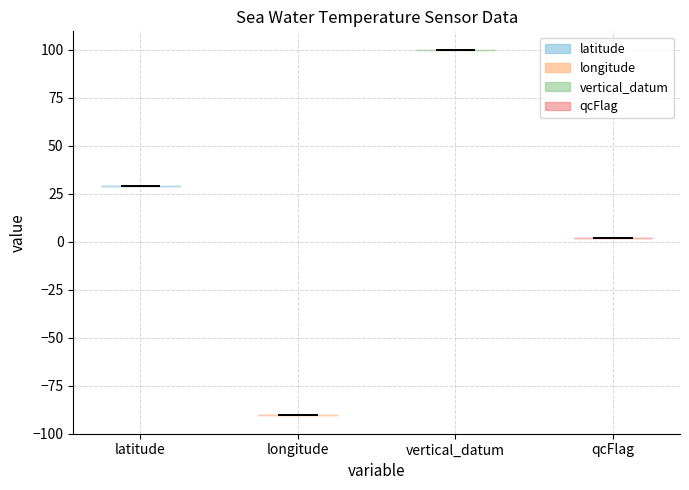

Reading left to right, read every violin against the y-axis: where its median line is, and the lowest and highest points it reaches. The values are not printed on the chart, so give them approximately, as read against the axis.

latitude: median line 30, lowest point 30, highest point 30
longitude: median line -90, lowest point -90, highest point -90
vertical_datum: median line 100, lowest point 100, highest point 100
qcFlag: median line 0, lowest point 0, highest point 0